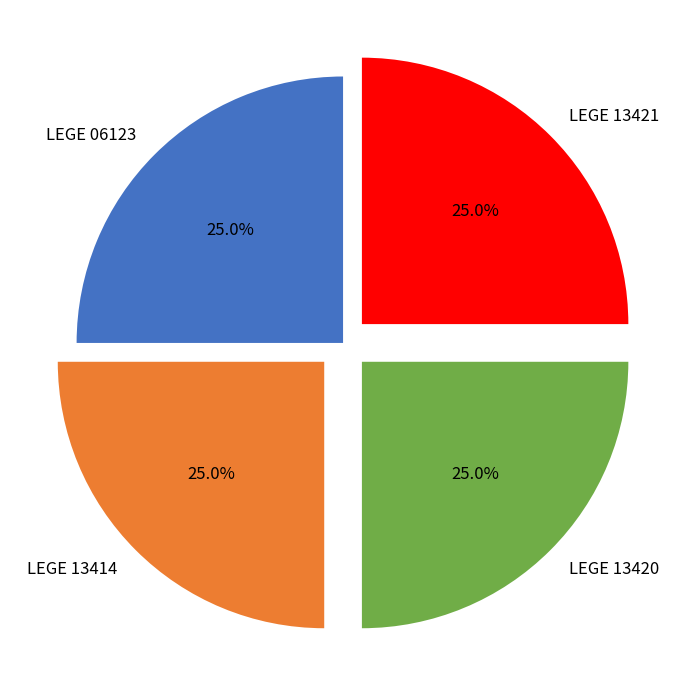

What percentage is the LEGE 13414 slice, to the nearest percent?

25%